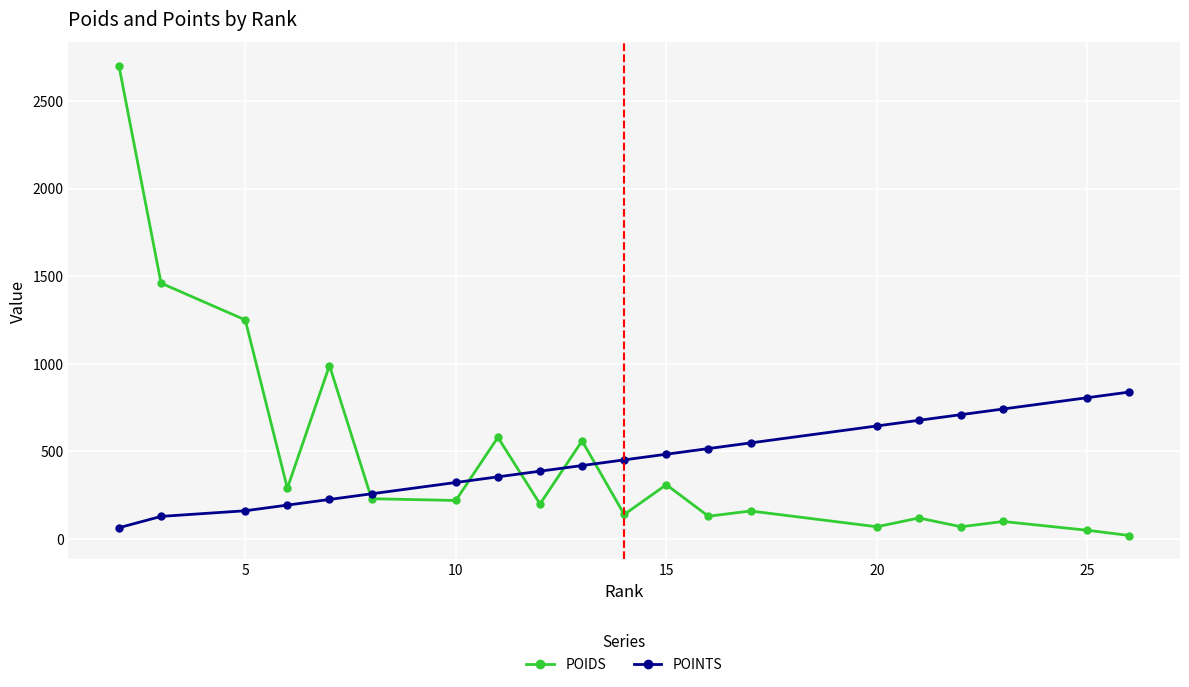

Which series has the largest total across all categories?

POIDS